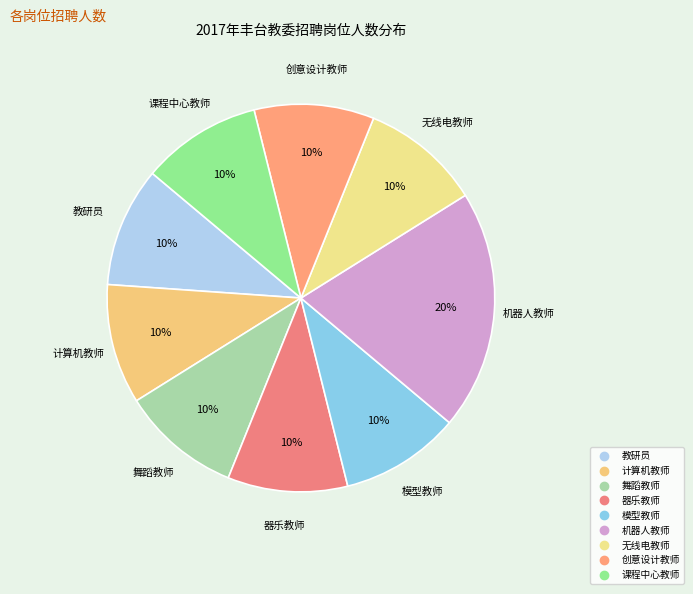

Does 器乐教师 represent more than half of the total?

No